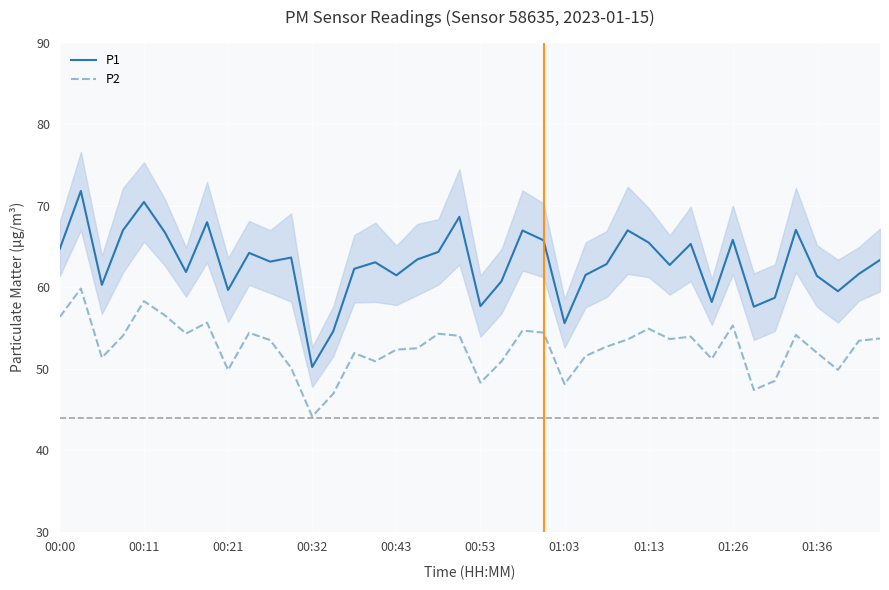

True or false: P2 and P1 intersect in this chart.

False